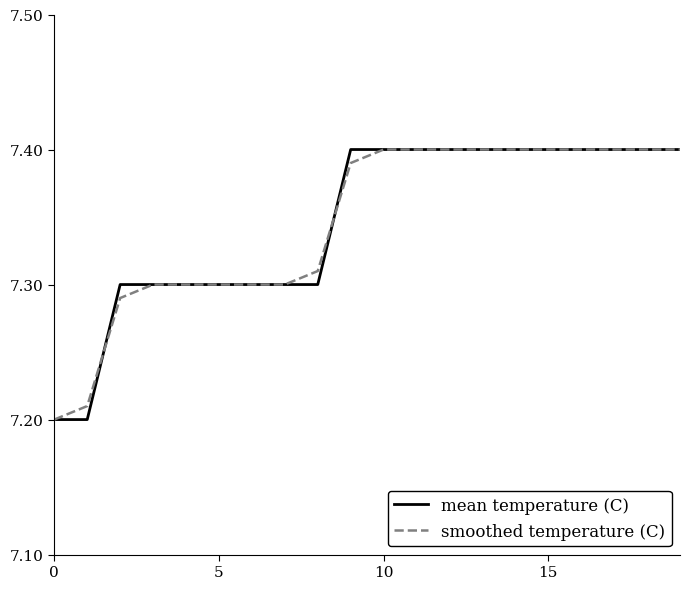

What are all the series names shown in the legend?

mean temperature (C), smoothed temperature (C)